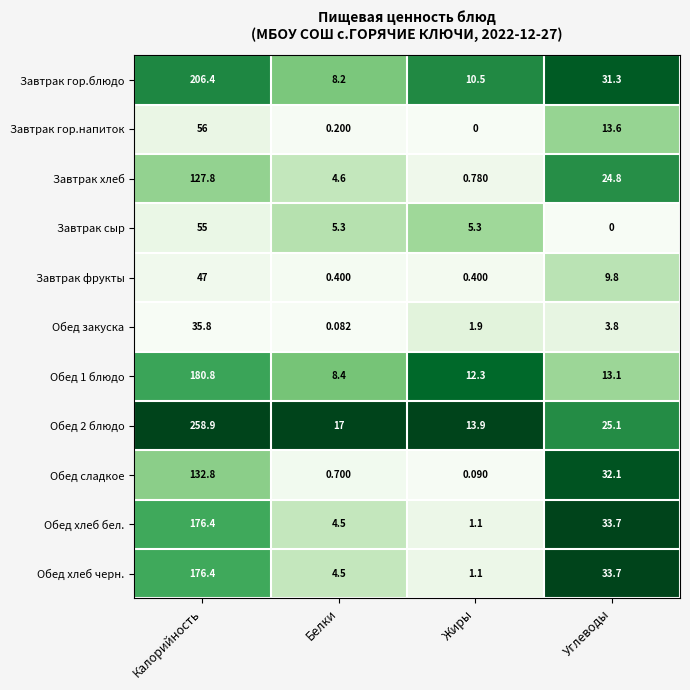

Where is Завтрак гор.напиток nearest to the value 28?

Углеводы